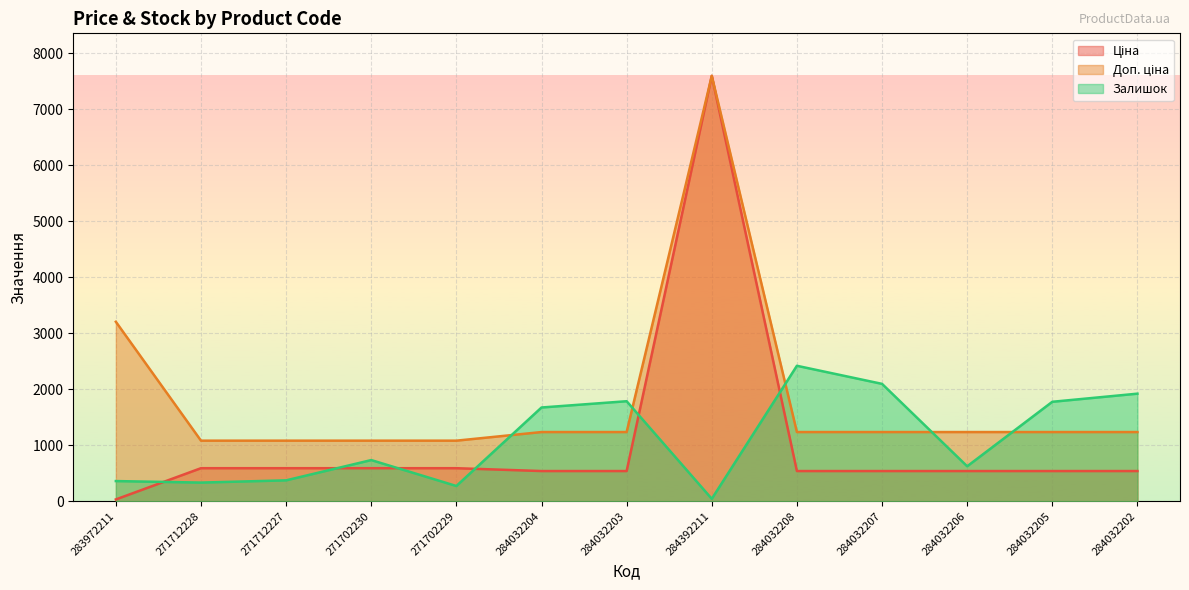

How many lines are shown in the chart?

3